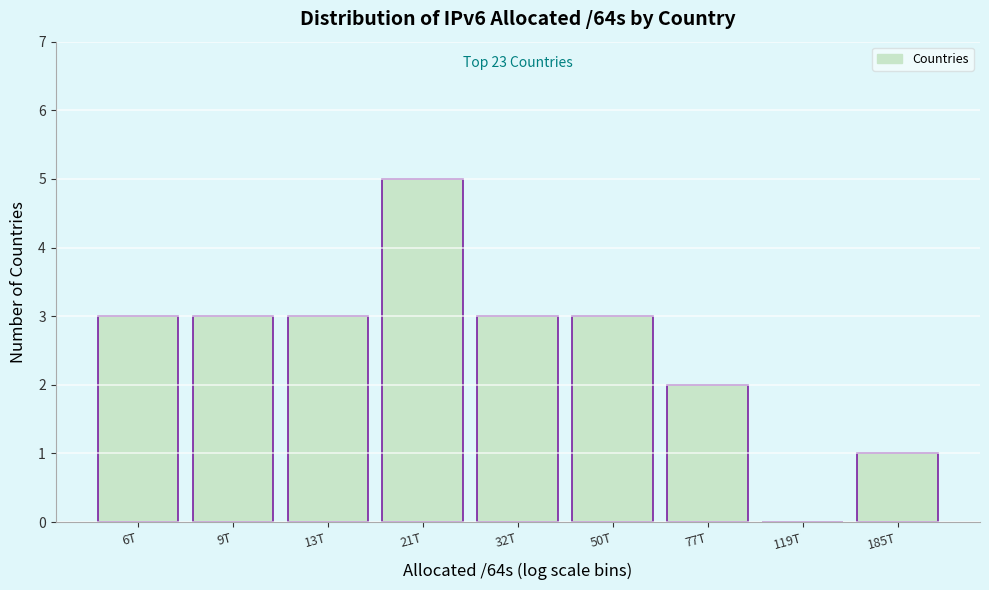

Reading left to right, transcribe all the data shown in this chart.

6T=3	9T=3	13T=3	21T=5	32T=3	50T=3	77T=2	119T=0	185T=1